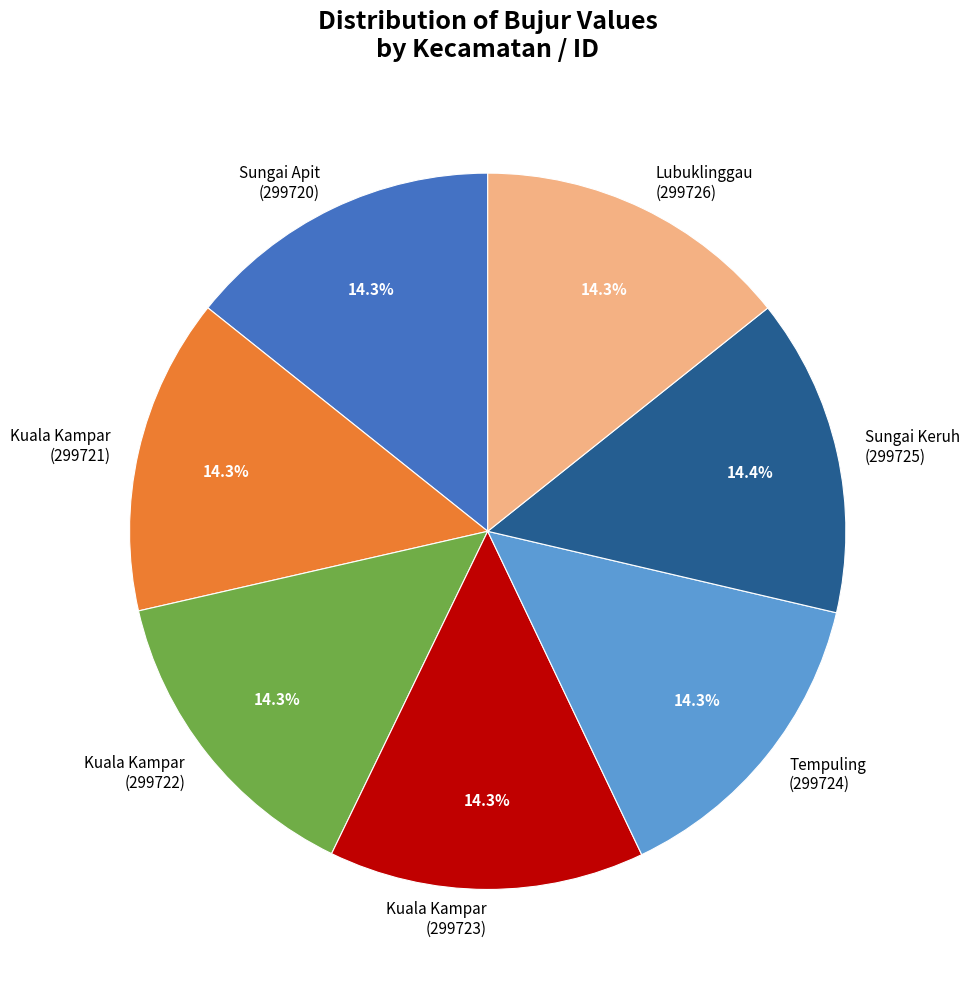

Does any single category account for the majority?

No